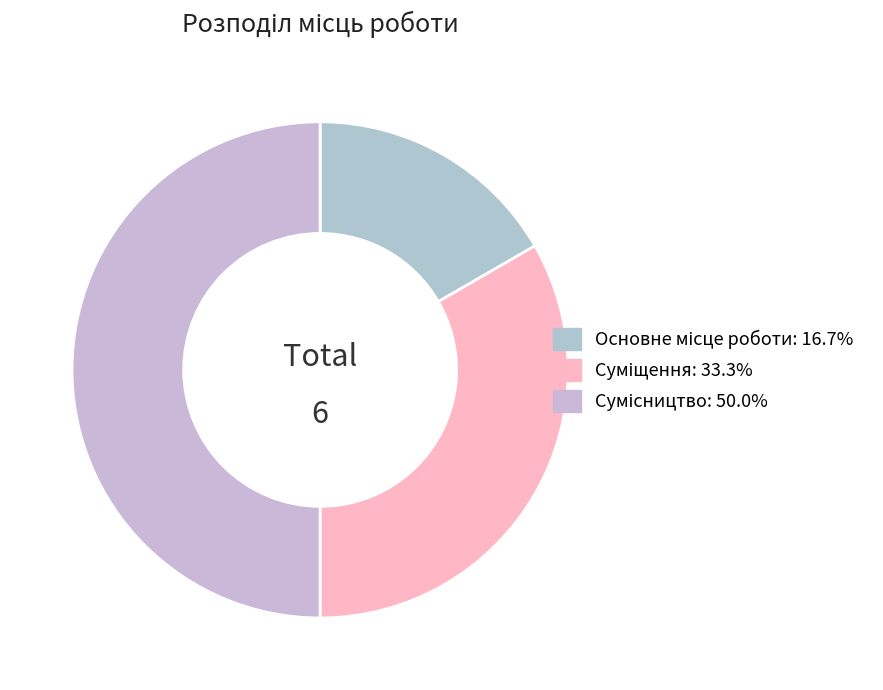

How many slices are in this pie chart?

3